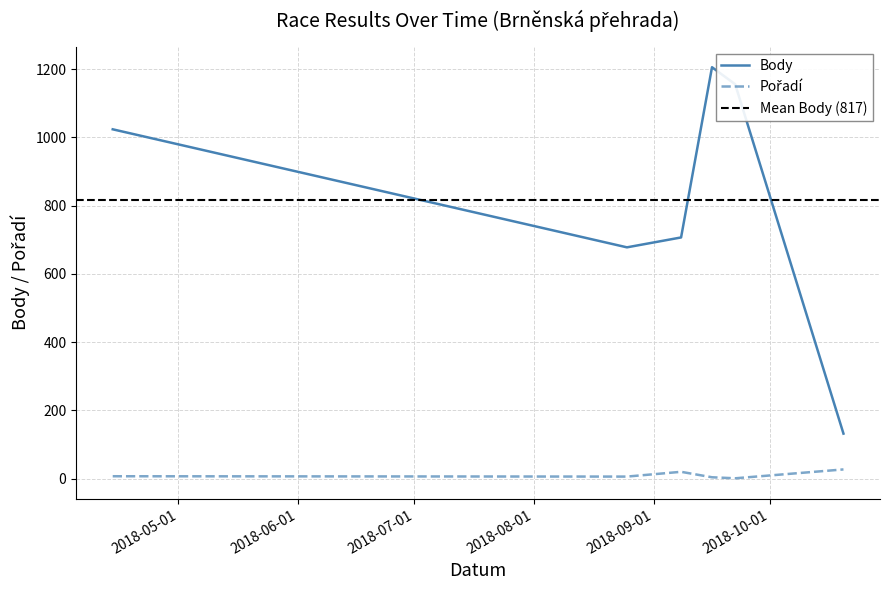

How many data points does each series have?

6